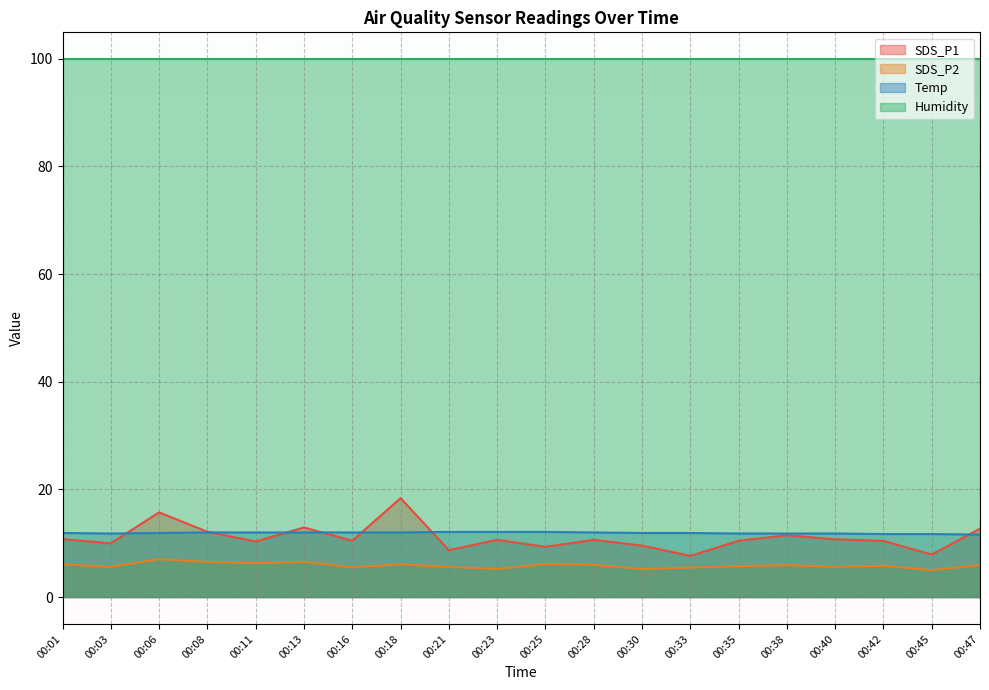

What is the difference between the SDS_P2 values at 00:45 and 00:11?

1.3